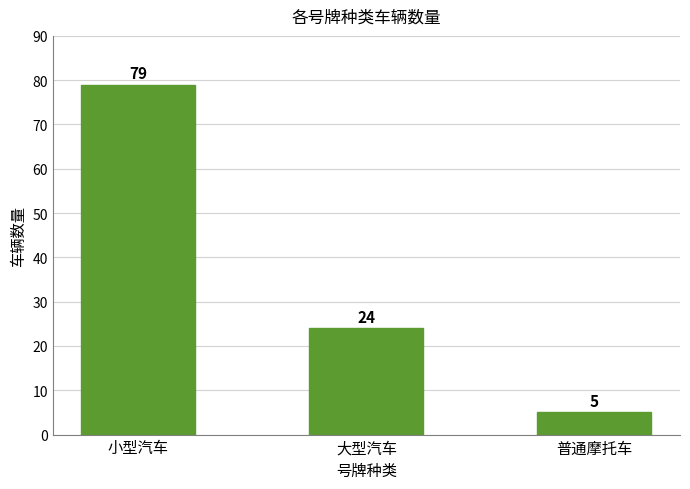

How many data points does each series have?

3